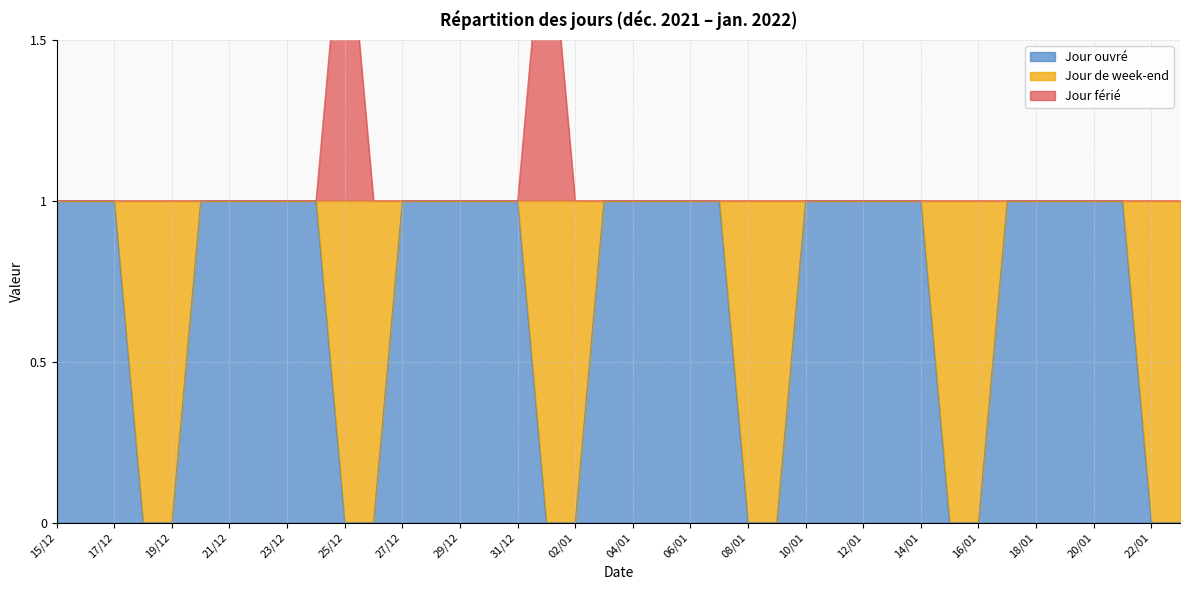

The value of Jour ouvré at 14/01 is 2. True or false?

False